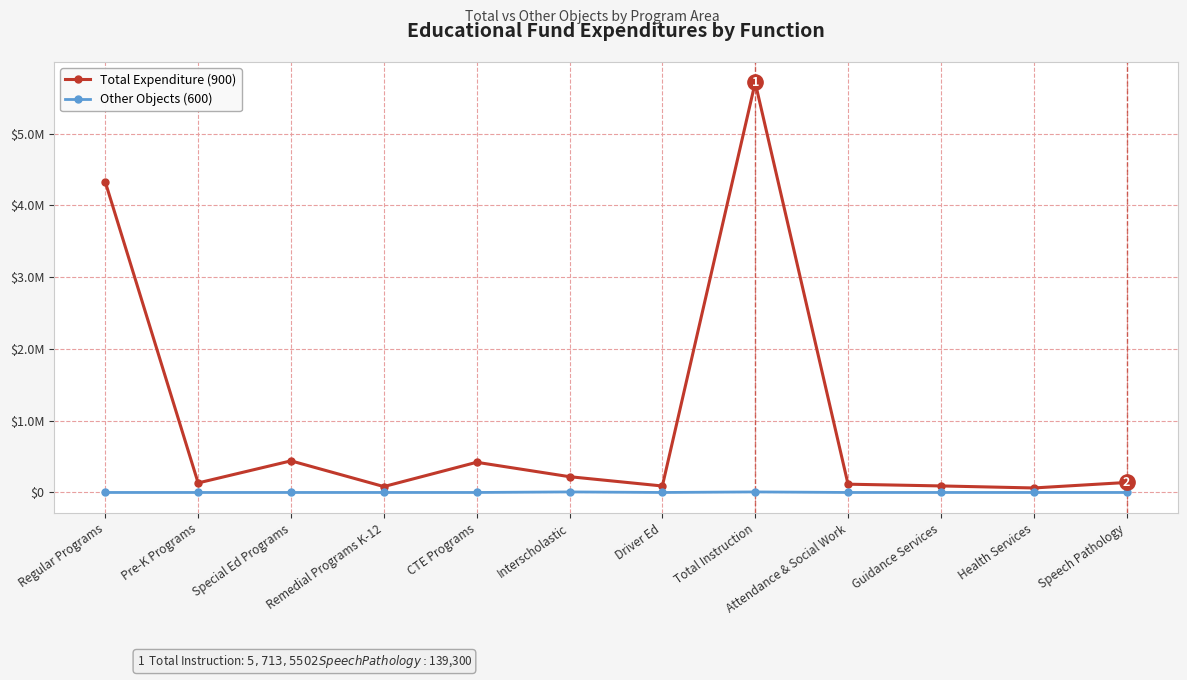

What position from the left is Speech Pathology?

12